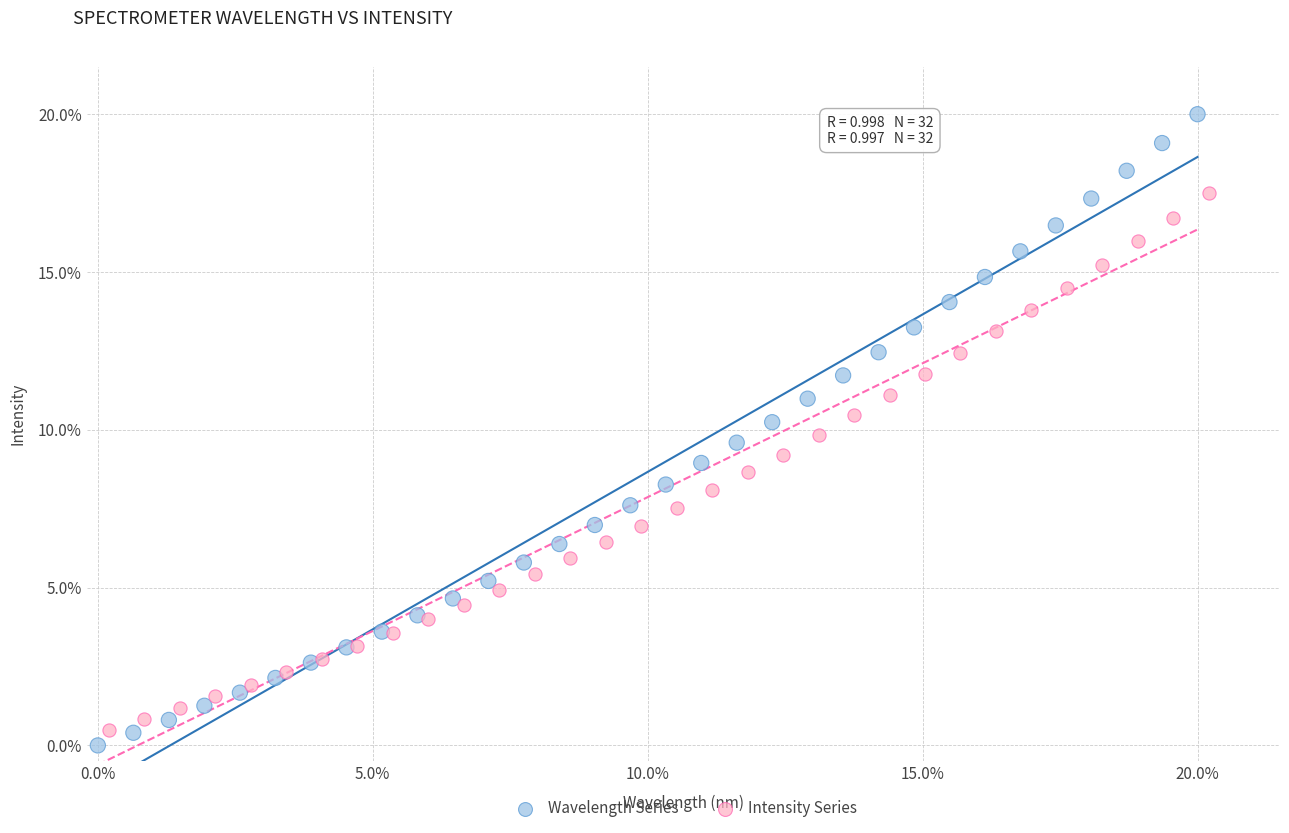

What are all the series names shown in the legend?

Wavelength Series, Intensity Series